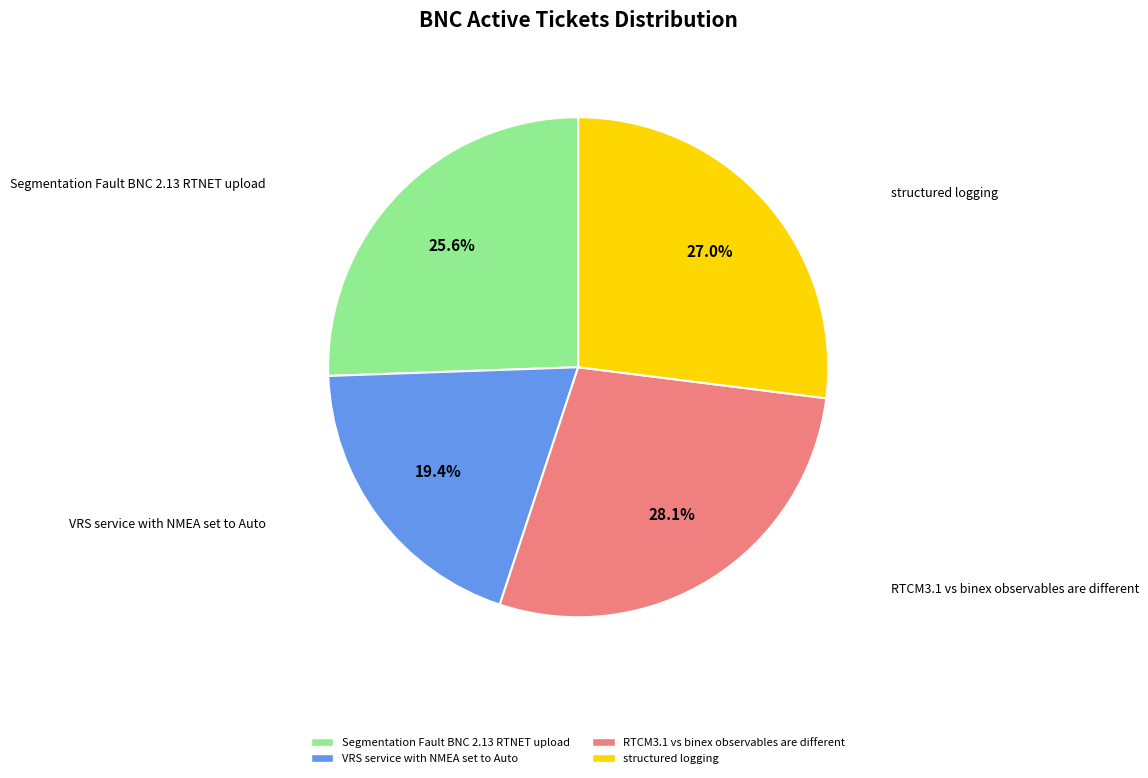

To the nearest percent, what is the difference between the VRS service with NMEA set to Auto and structured logging slice percentages?

8%